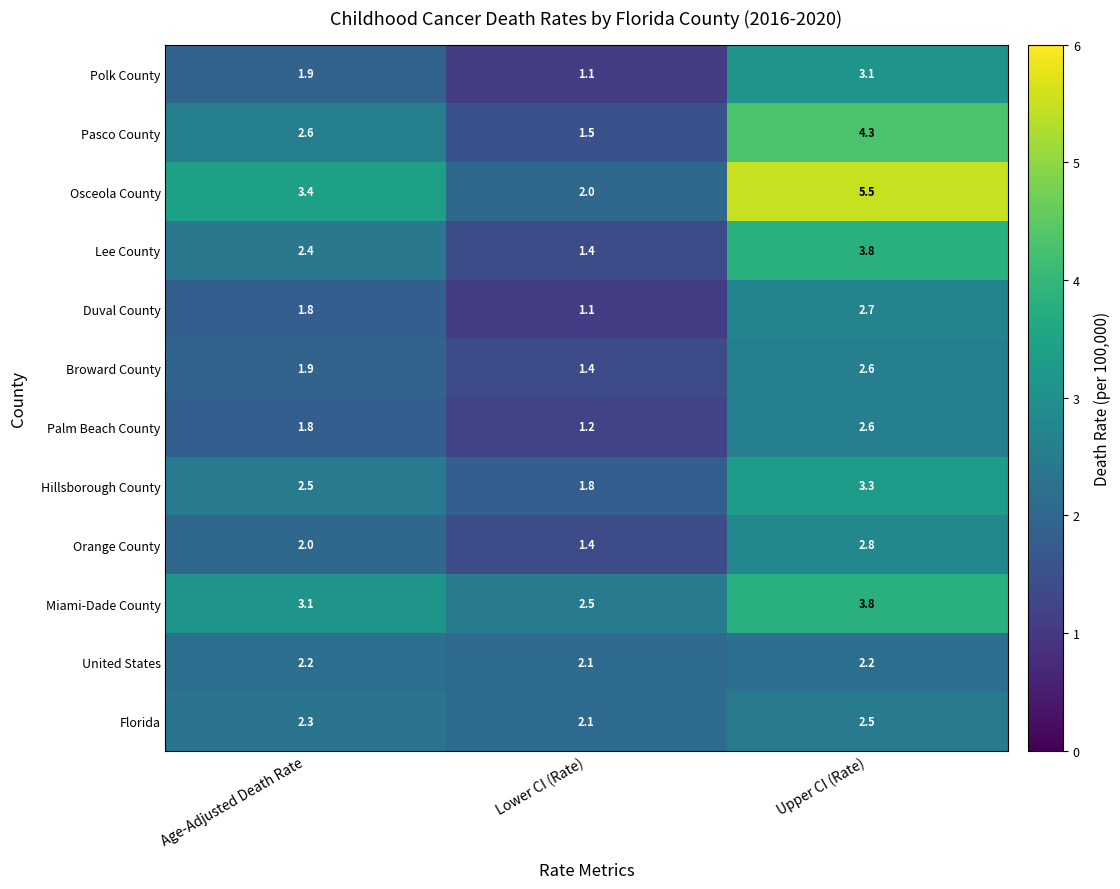

List the labels in order of Miami-Dade County value, smallest first.

Lower CI (Rate), Age-Adjusted Death Rate, Upper CI (Rate)